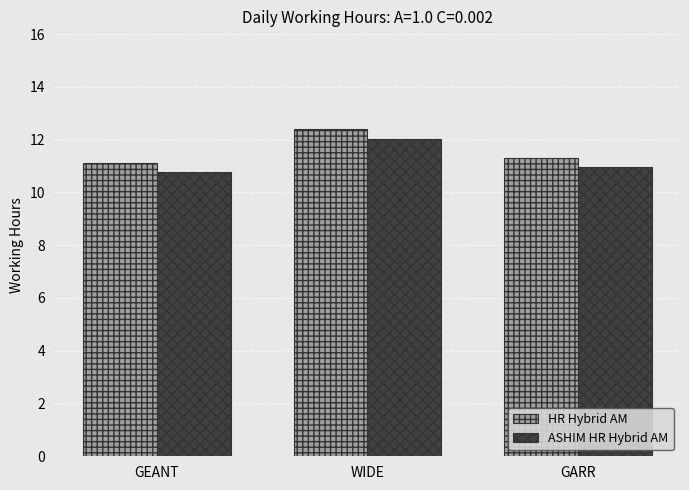

Which series has the widest spread of values?

HR Hybrid AM